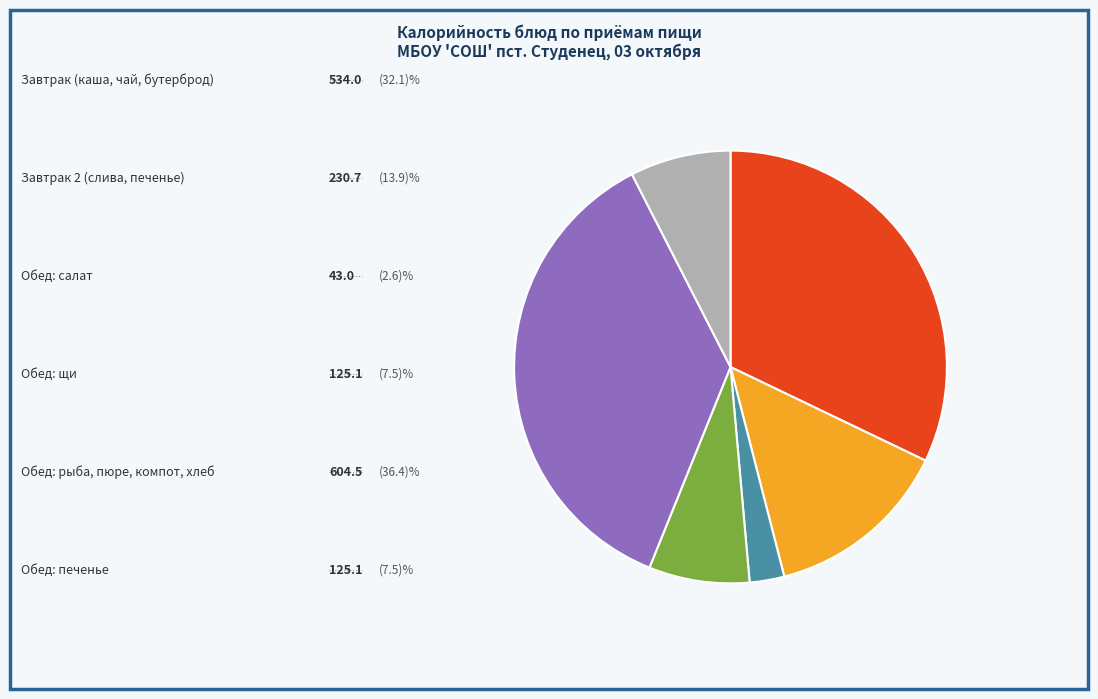

Is there any slice that represents more than half of the pie?

No